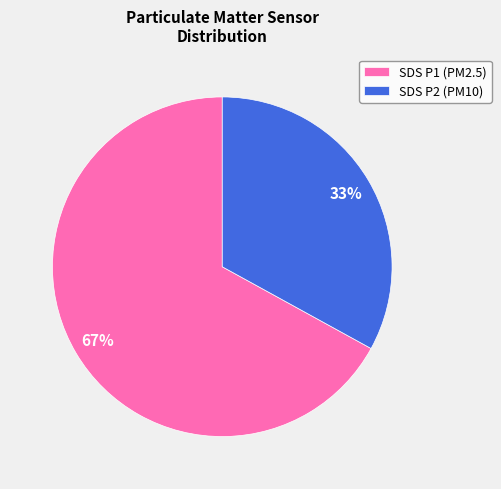

Rank the categories by value from highest to lowest.

SDS P1 (PM2.5), SDS P2 (PM10)